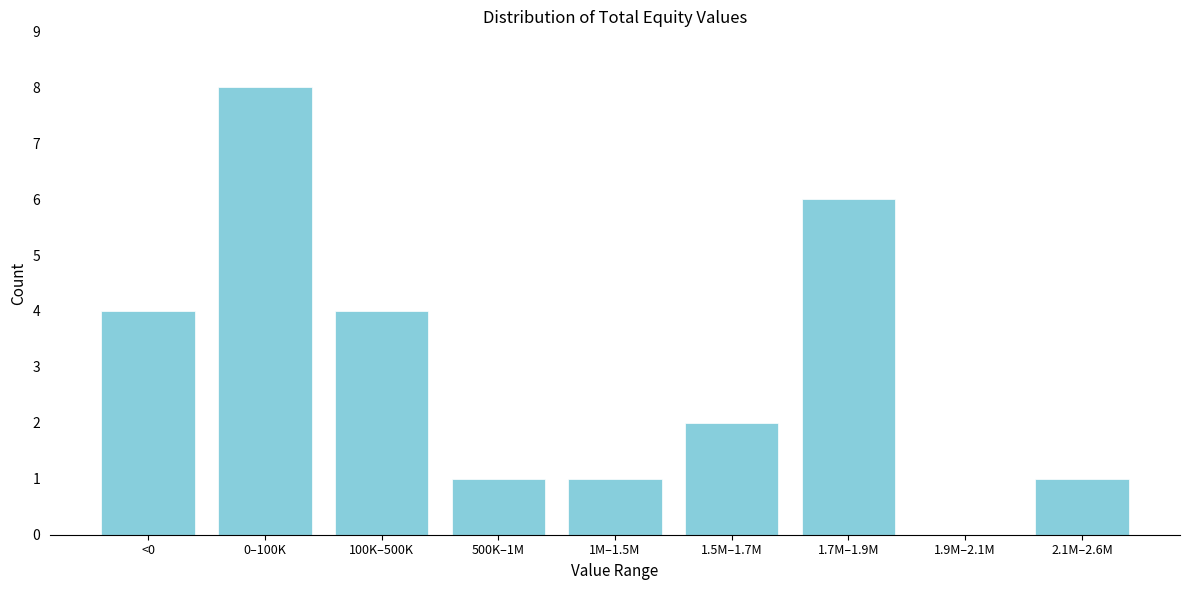

Reading left to right, transcribe all the data shown in this chart.

<0=4	0–100K=8	100K–500K=4	500K–1M=1	1M–1.5M=1	1.5M–1.7M=2	1.7M–1.9M=6	1.9M–2.1M=0	2.1M–2.6M=1